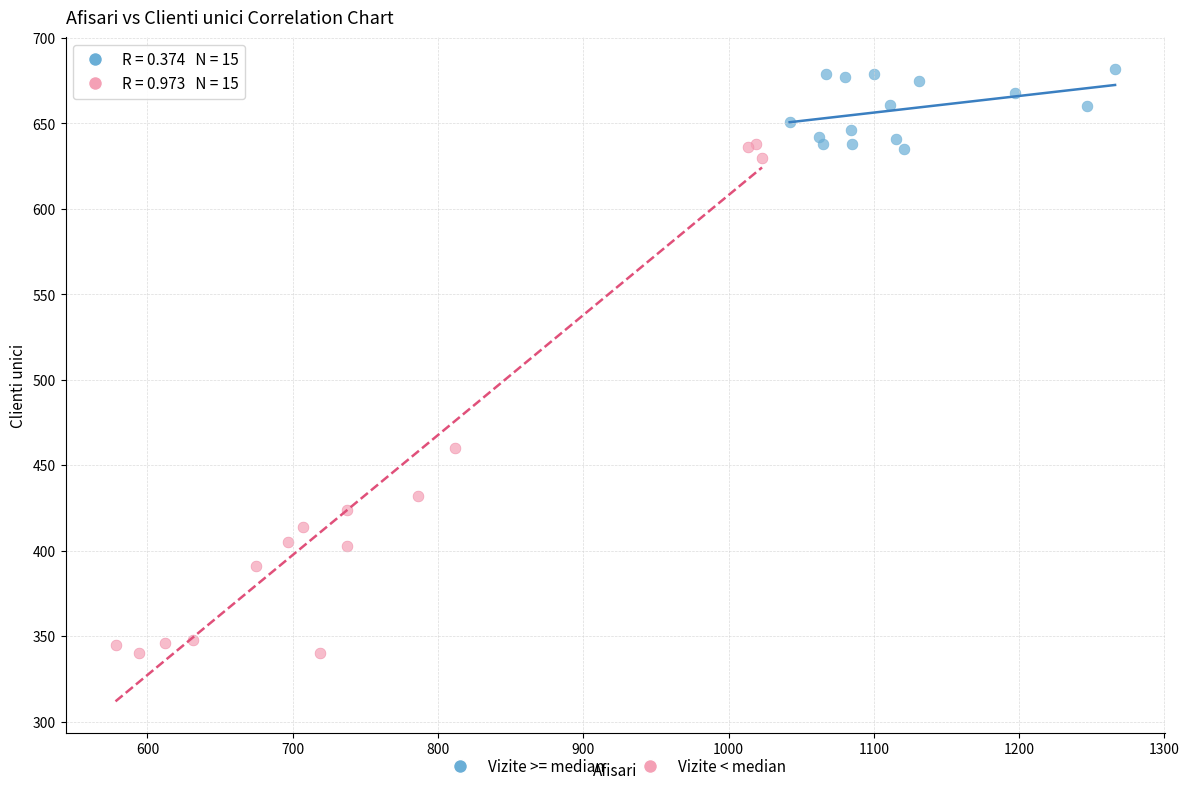

Which series has the widest spread of Y values?

Vizite < median